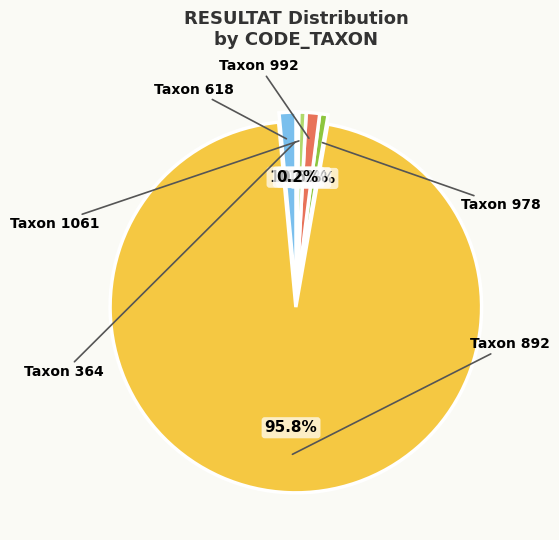

What is the largest slice in the pie chart?

892